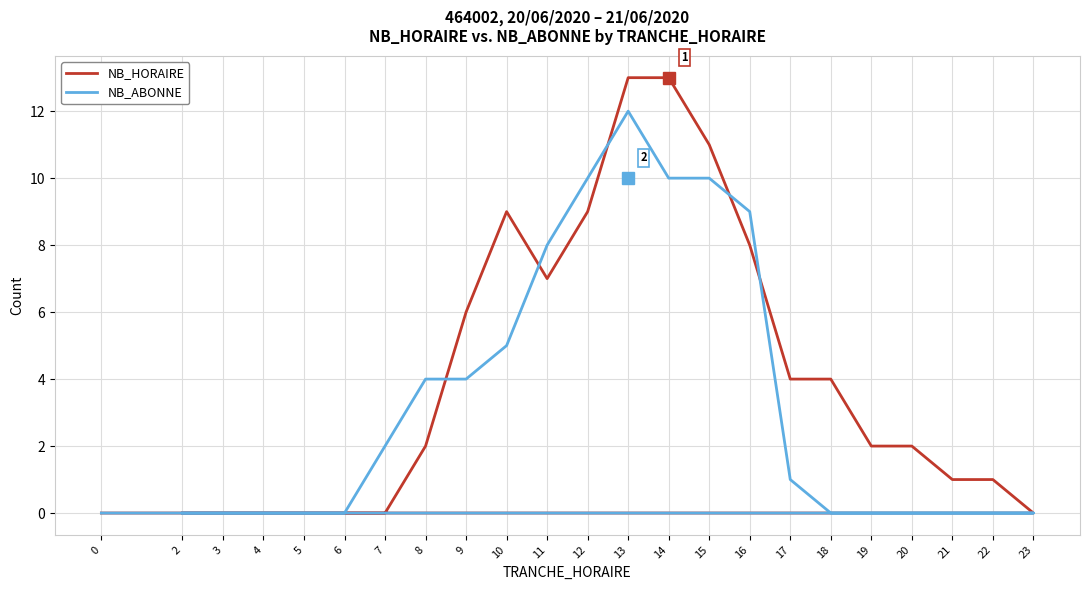

What is the difference between the highest and lowest values at 13?

1